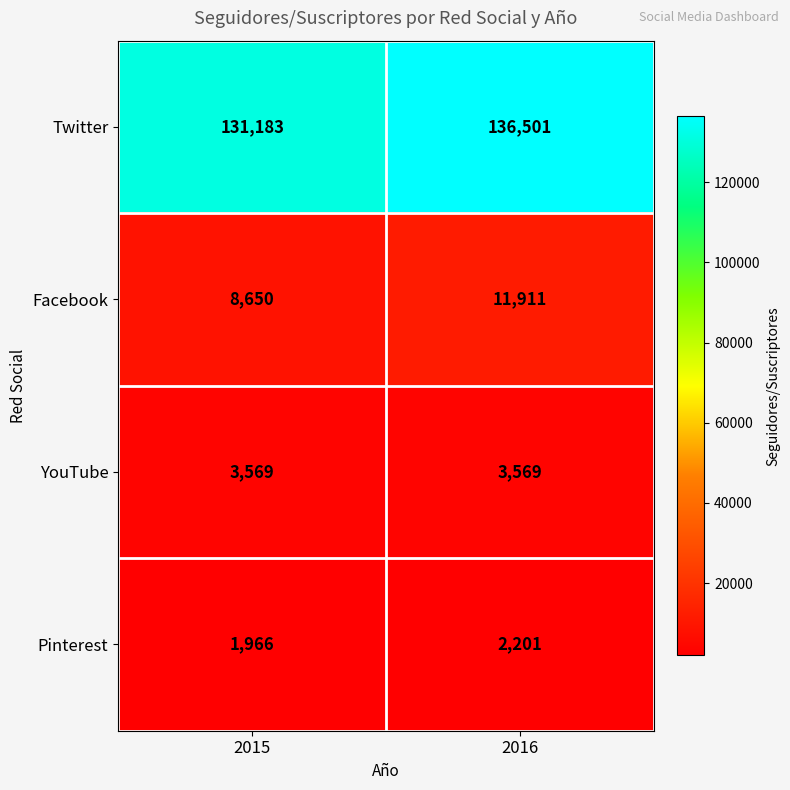

What is the difference between the highest and lowest values at 2015?

129217